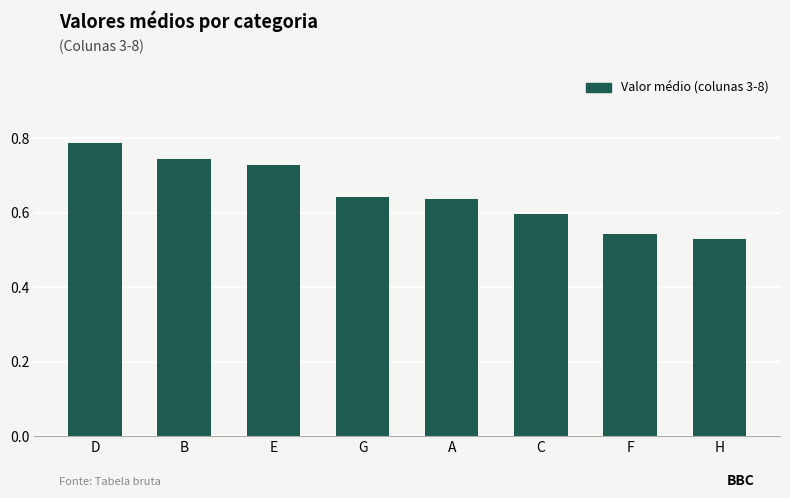

True or false: the data shows 0.8 at H.

False